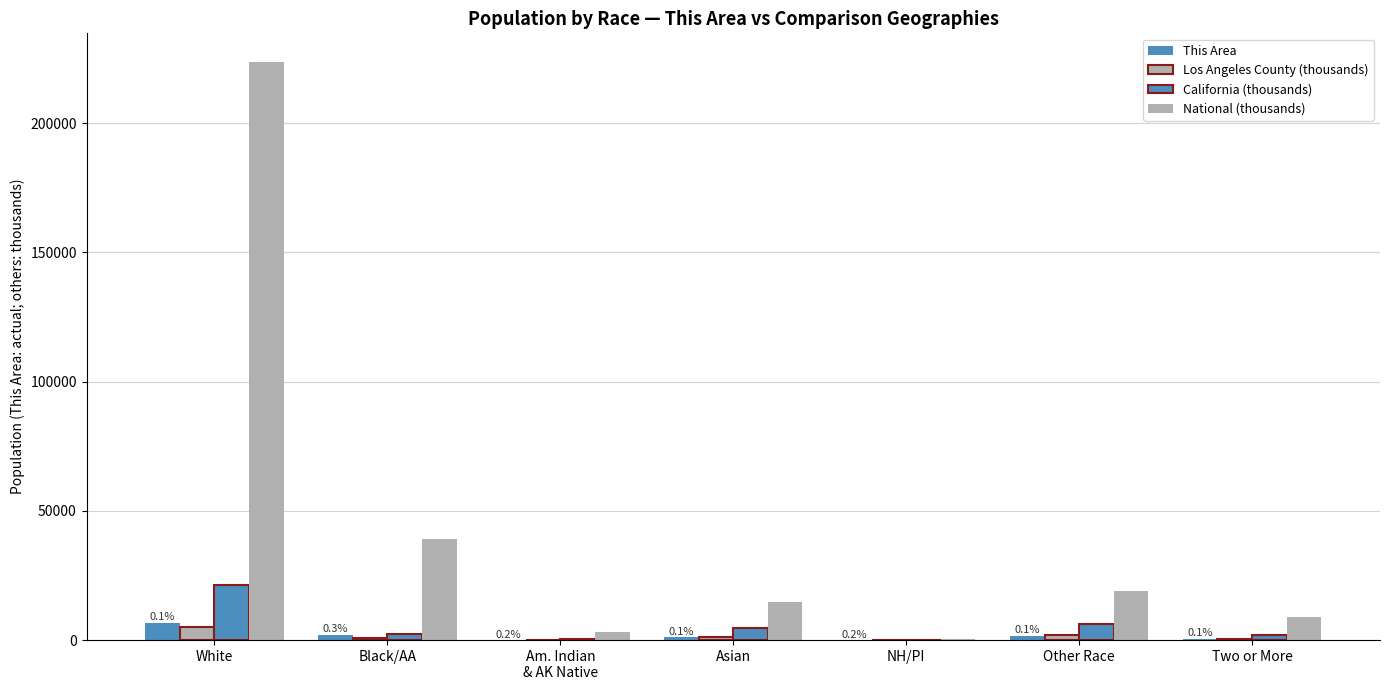

What position from the right is Black/AA?

6